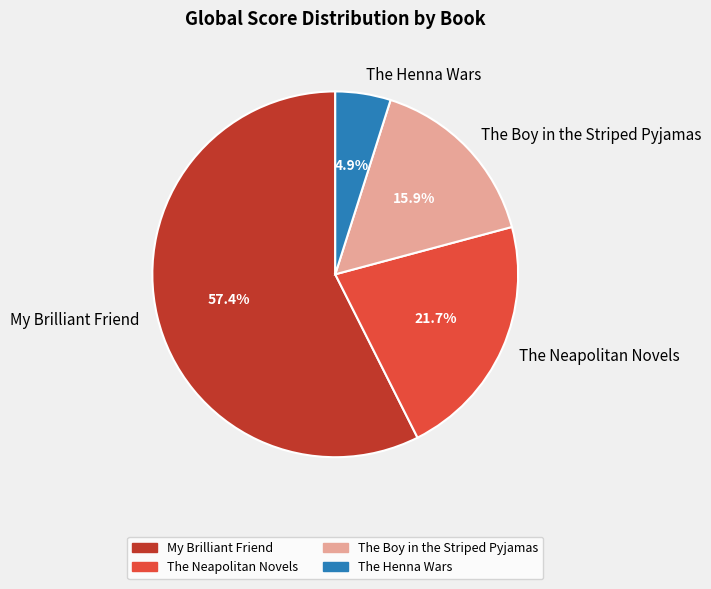

Is it true that The Neapolitan Novels is 36% of the pie?

False